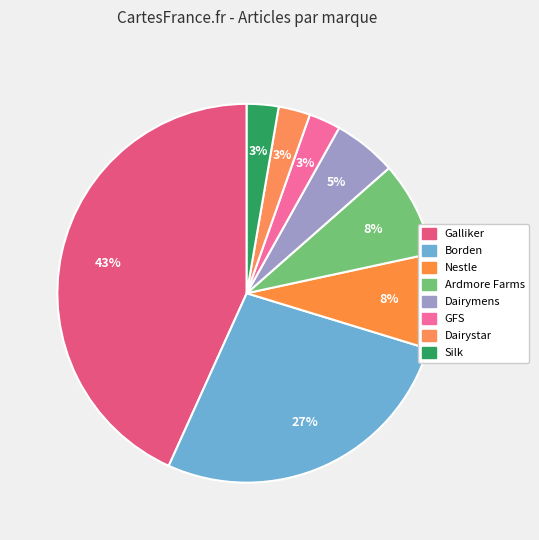

Is there a majority slice in this chart?

No